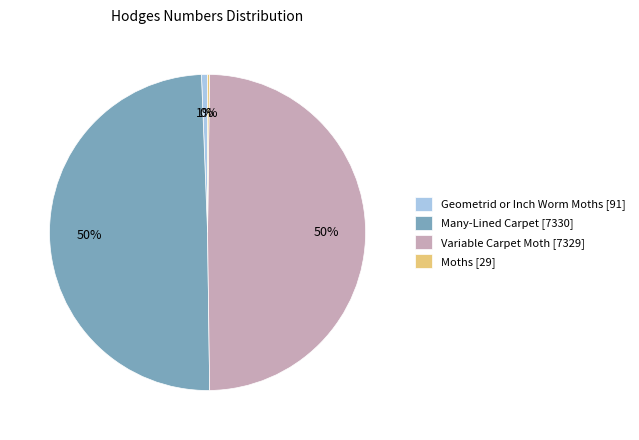

To the nearest percent, what is the average slice percentage?

25%